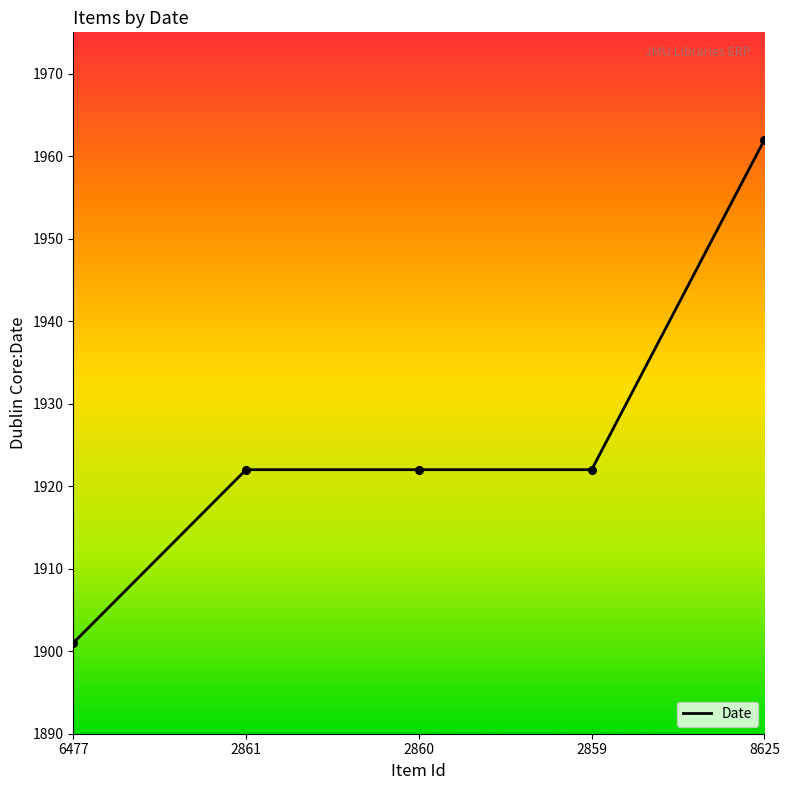

Between 6477 and 2860, which is larger?

2860